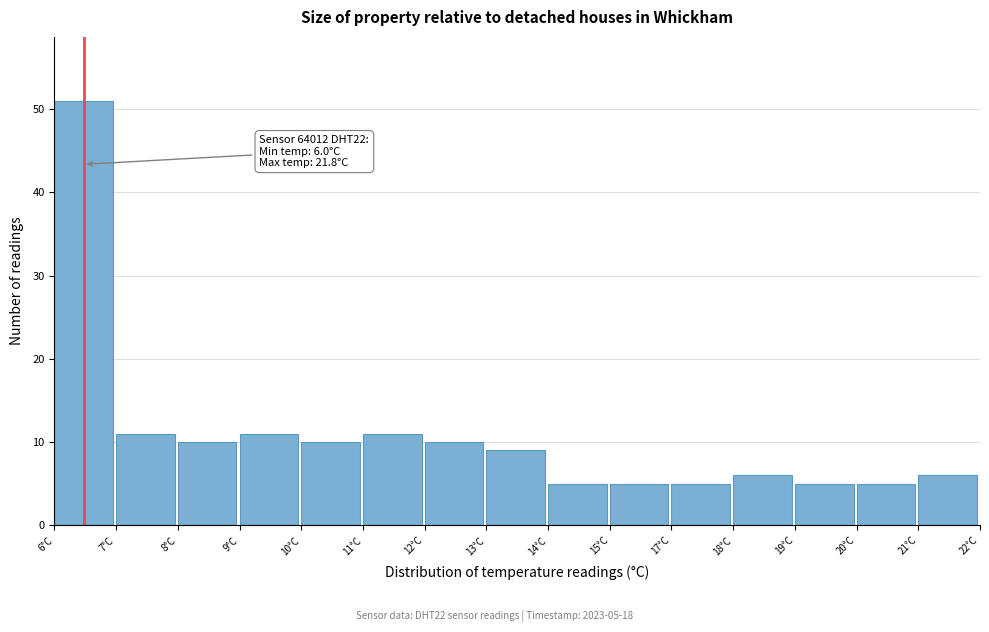

Reading right to left, list all the values displayed in this chart.

21°C=6	20°C=5	19°C=5	18°C=6	17°C=5	15°C=5	14°C=5	13°C=9	12°C=10	11°C=11	10°C=10	9°C=11	8°C=10	7°C=11	6°C=51